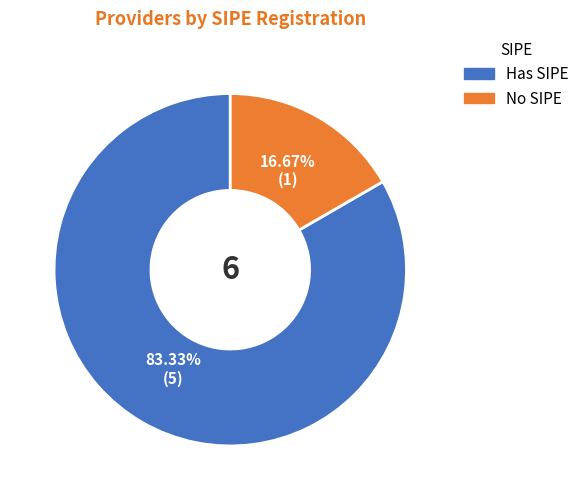

How many segments does this pie chart have?

2